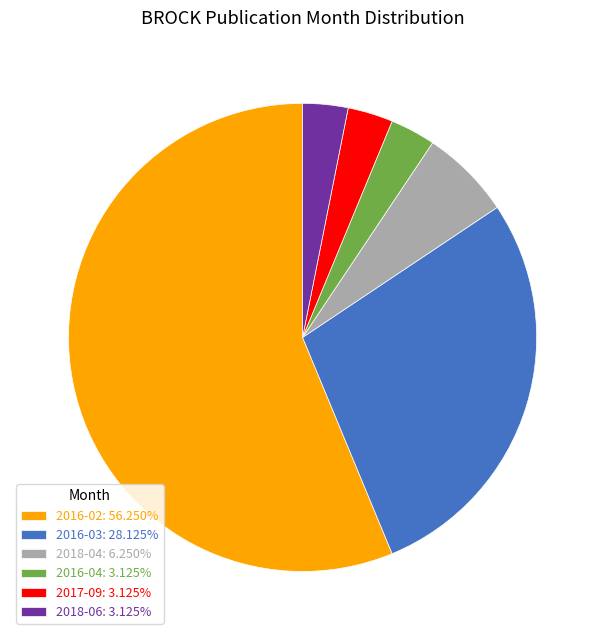

Combined, do 2017-09: 3.125% and 2018-06: 3.125% account for over 50%?

No